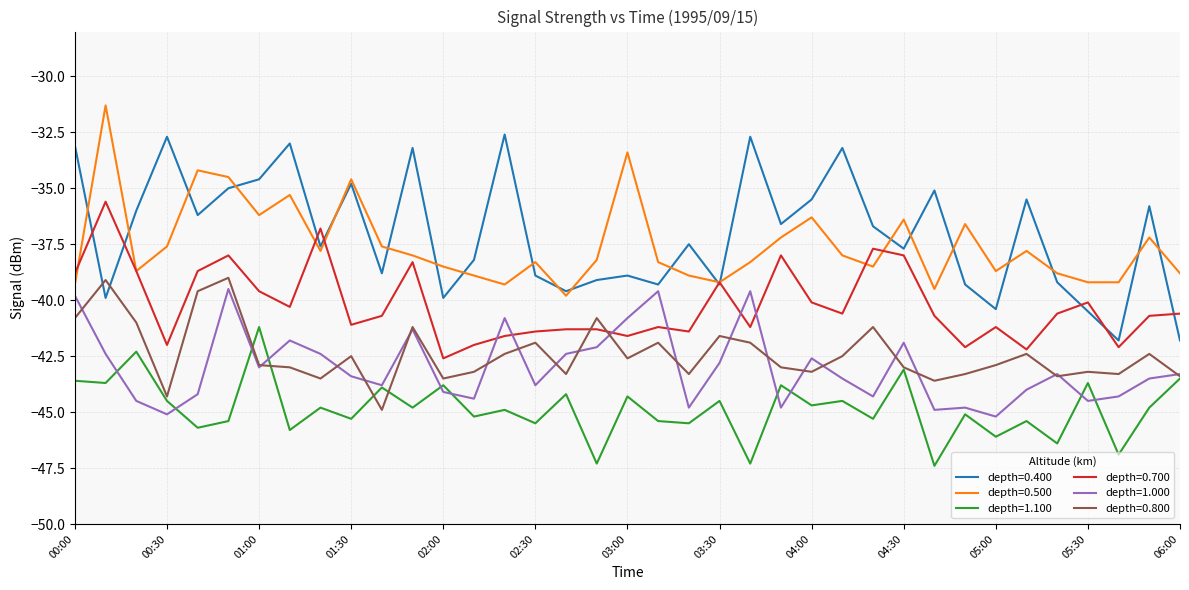

What is the minimum value for depth=0.400?

-41.8